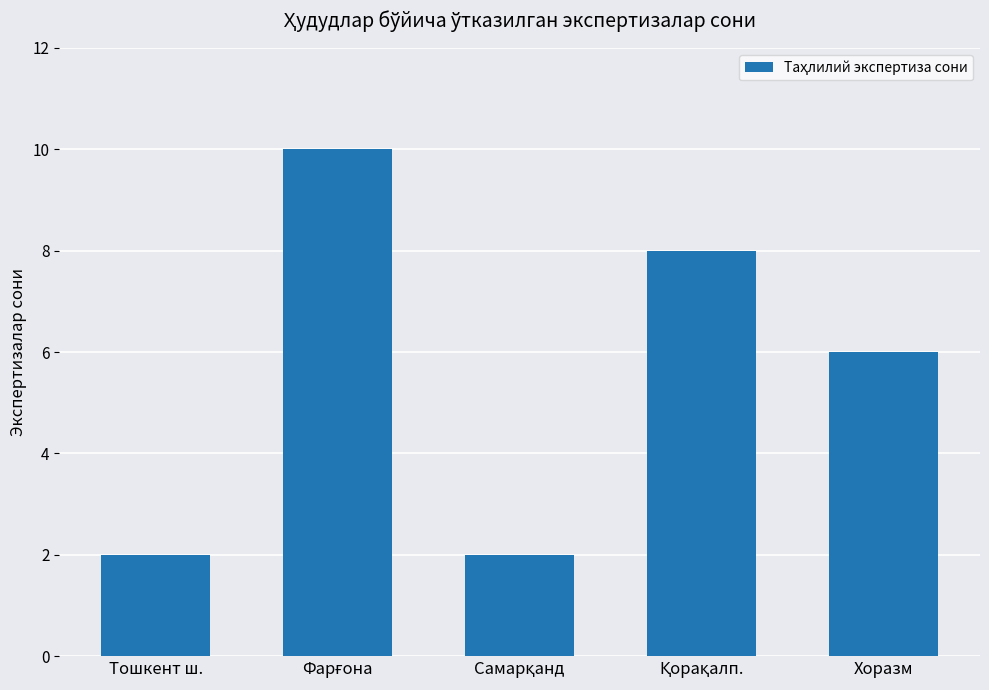

How many data points are less than 6?

2